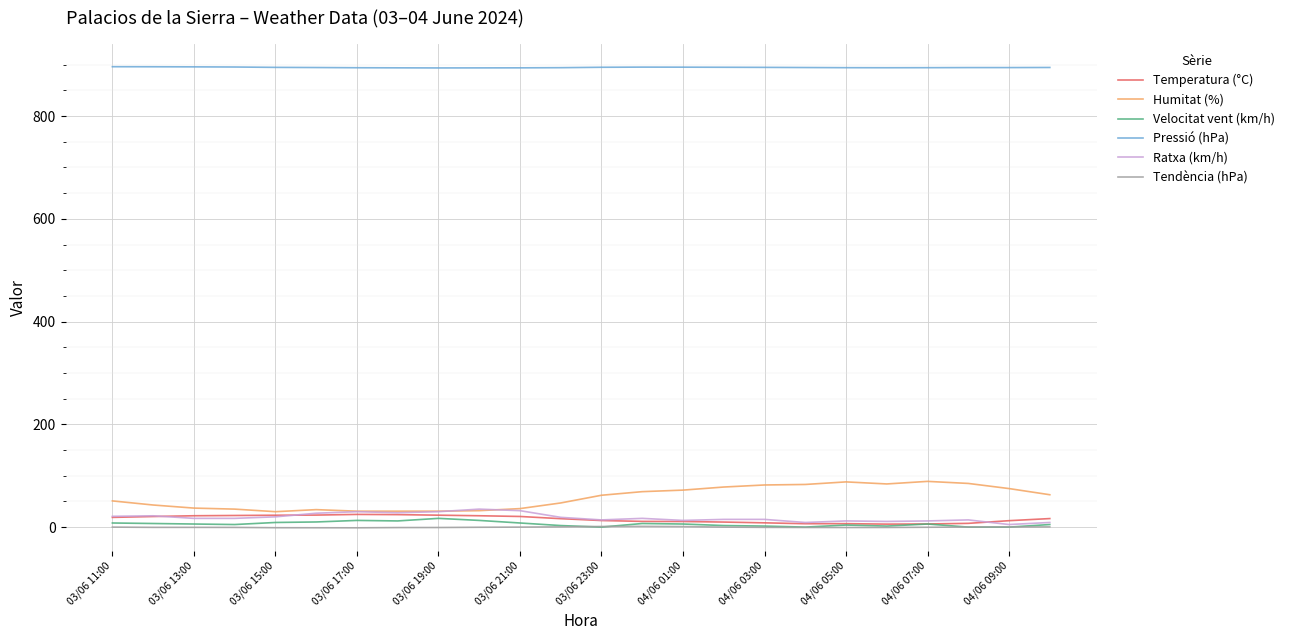

What is the sum of all Humitat (%) values?

1368.0